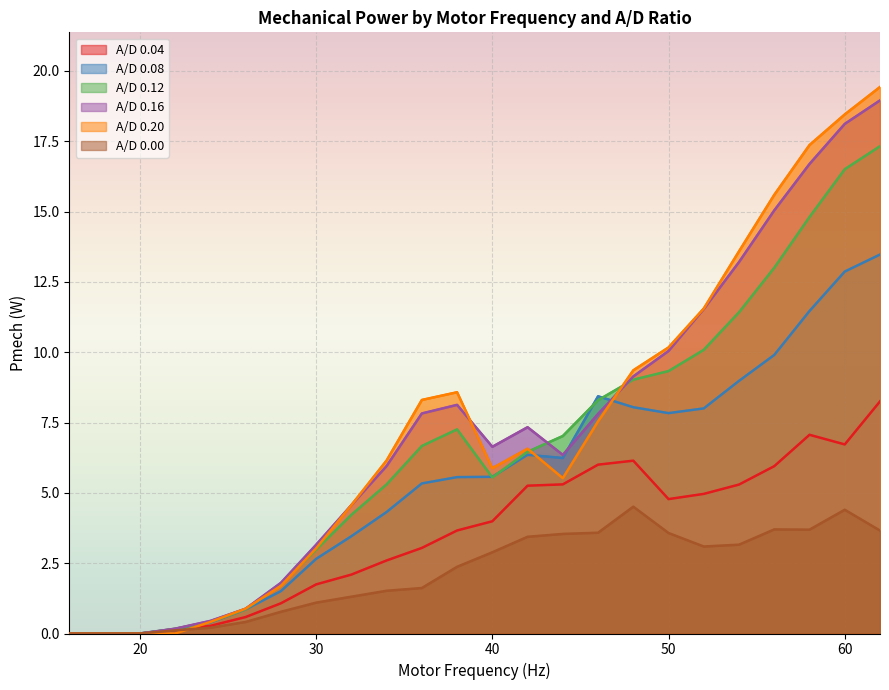

What is the difference between the highest and lowest values at 26?

0.5